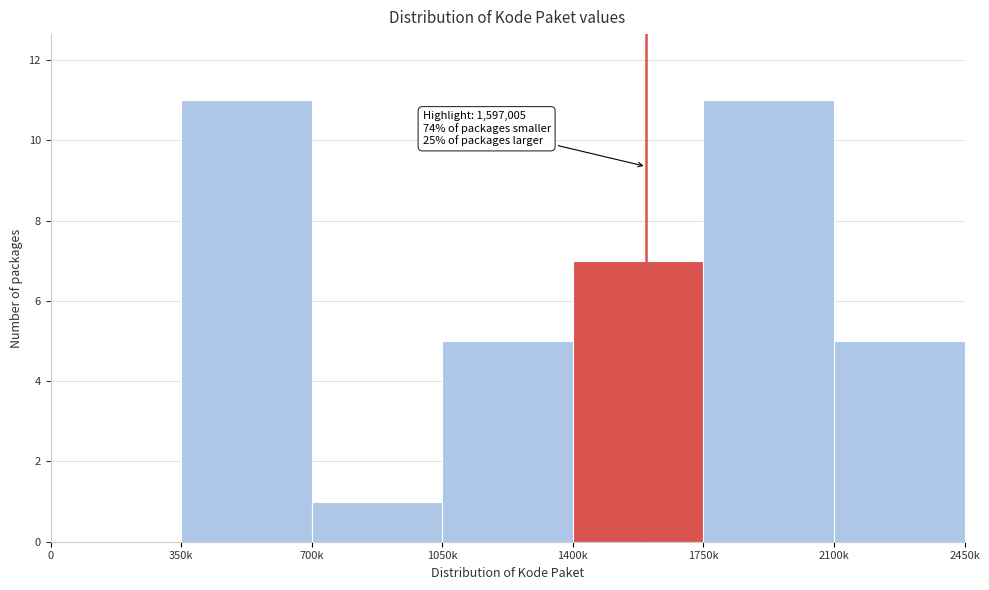

Reading left to right, transcribe all the data shown in this chart.

0=0	350k=11	700k=1	1050k=5	1400k=7	1750k=11	2100k=5